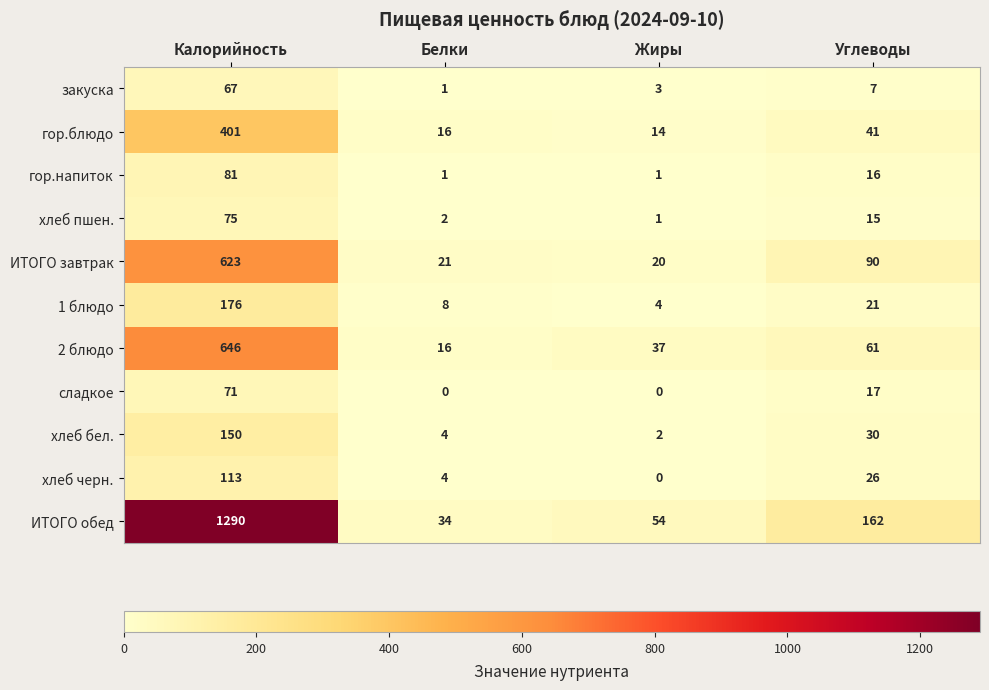

At which category does the chart reach its peak across all series?

Калорийность